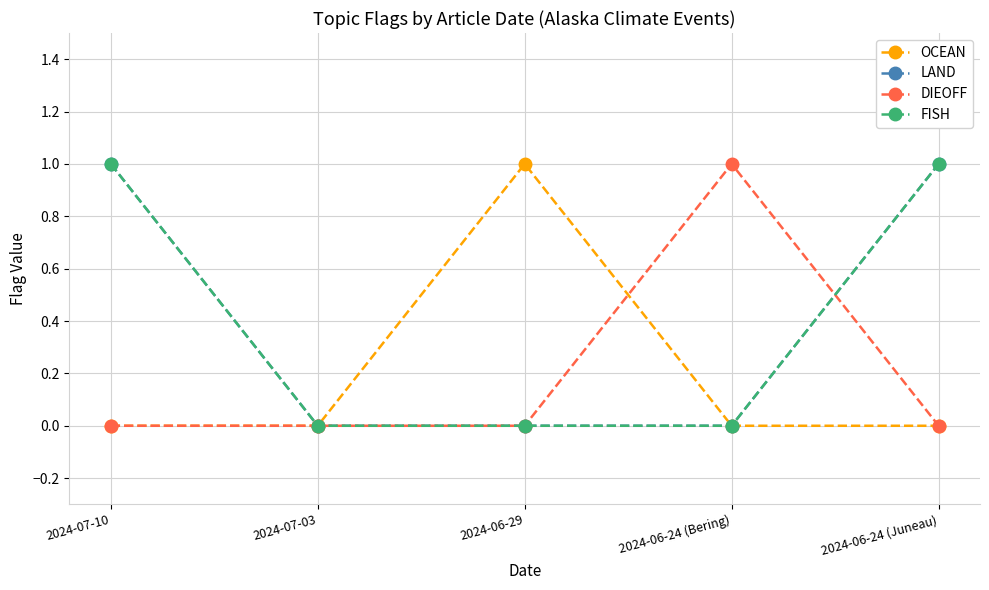

How many lines are shown in the chart?

4